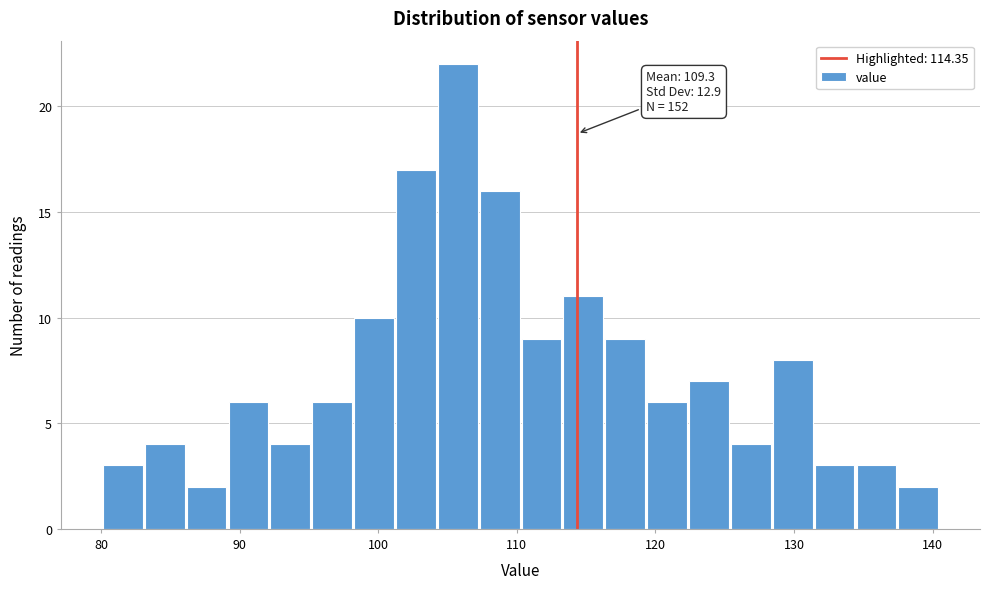

Around what value on the x-axis is the tallest bar? Give the approximate position of its centre, as read against the axis.

106